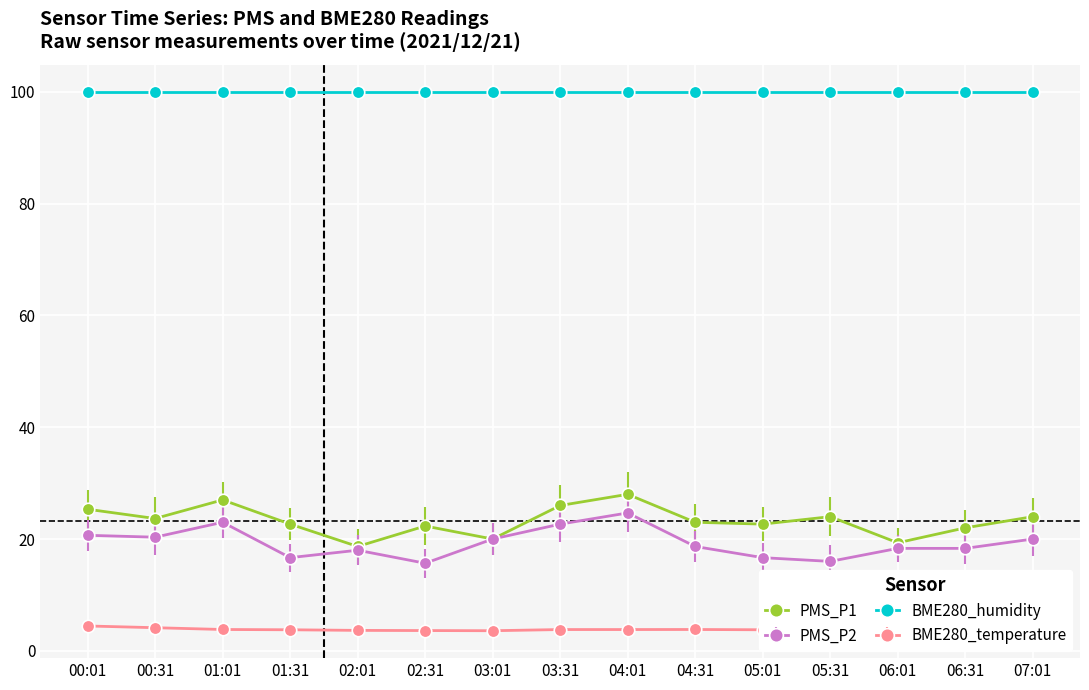

How many series are shown in this chart?

4